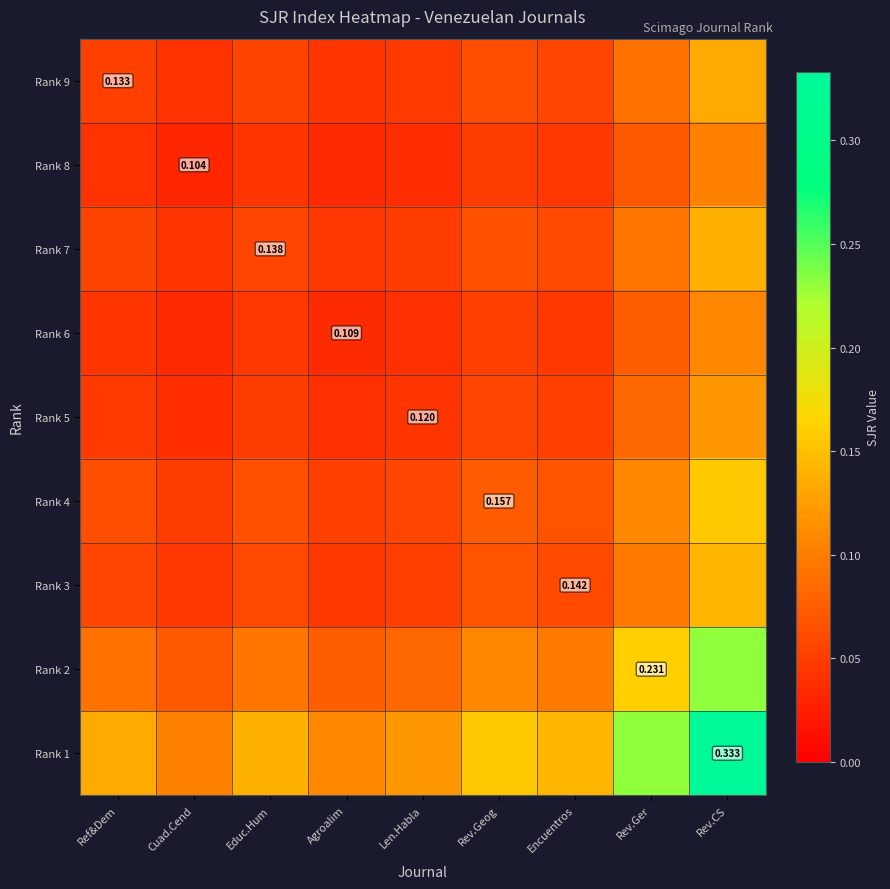

At which label does Rank 6 reach its peak?

Rev.CS